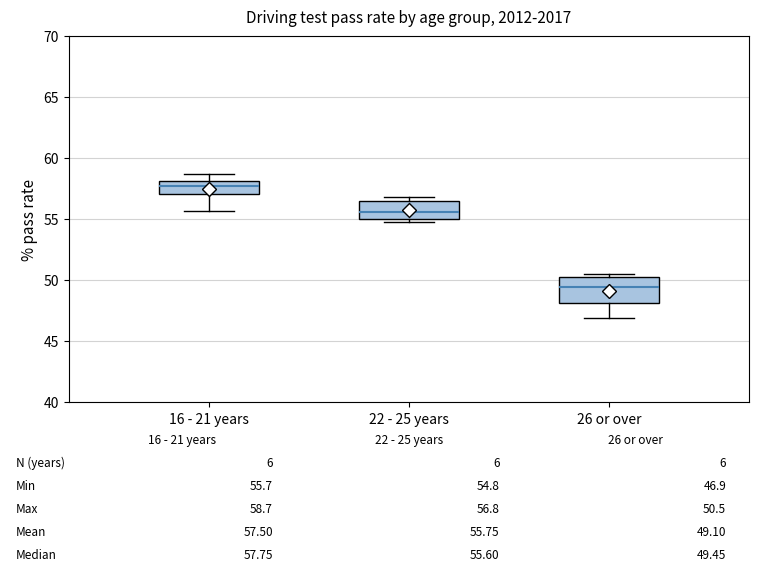

Which box's median line is the lowest?

26 or over